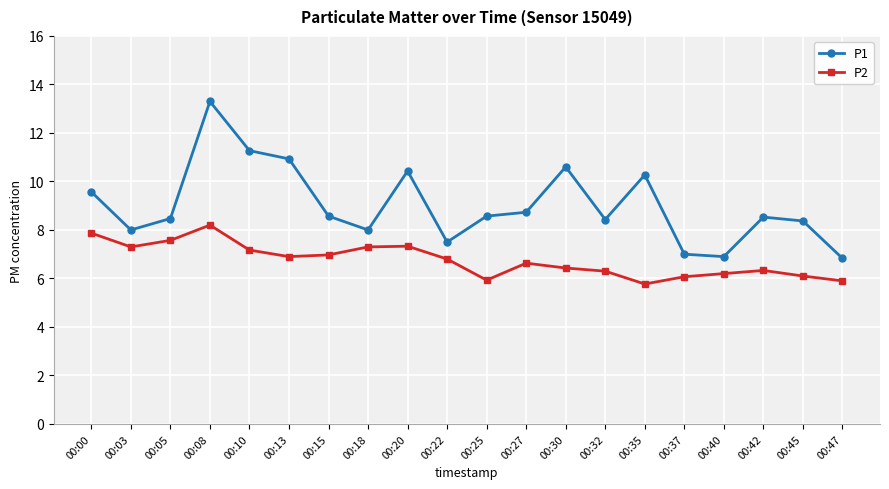

What is the sum of all P1 values?

180.3